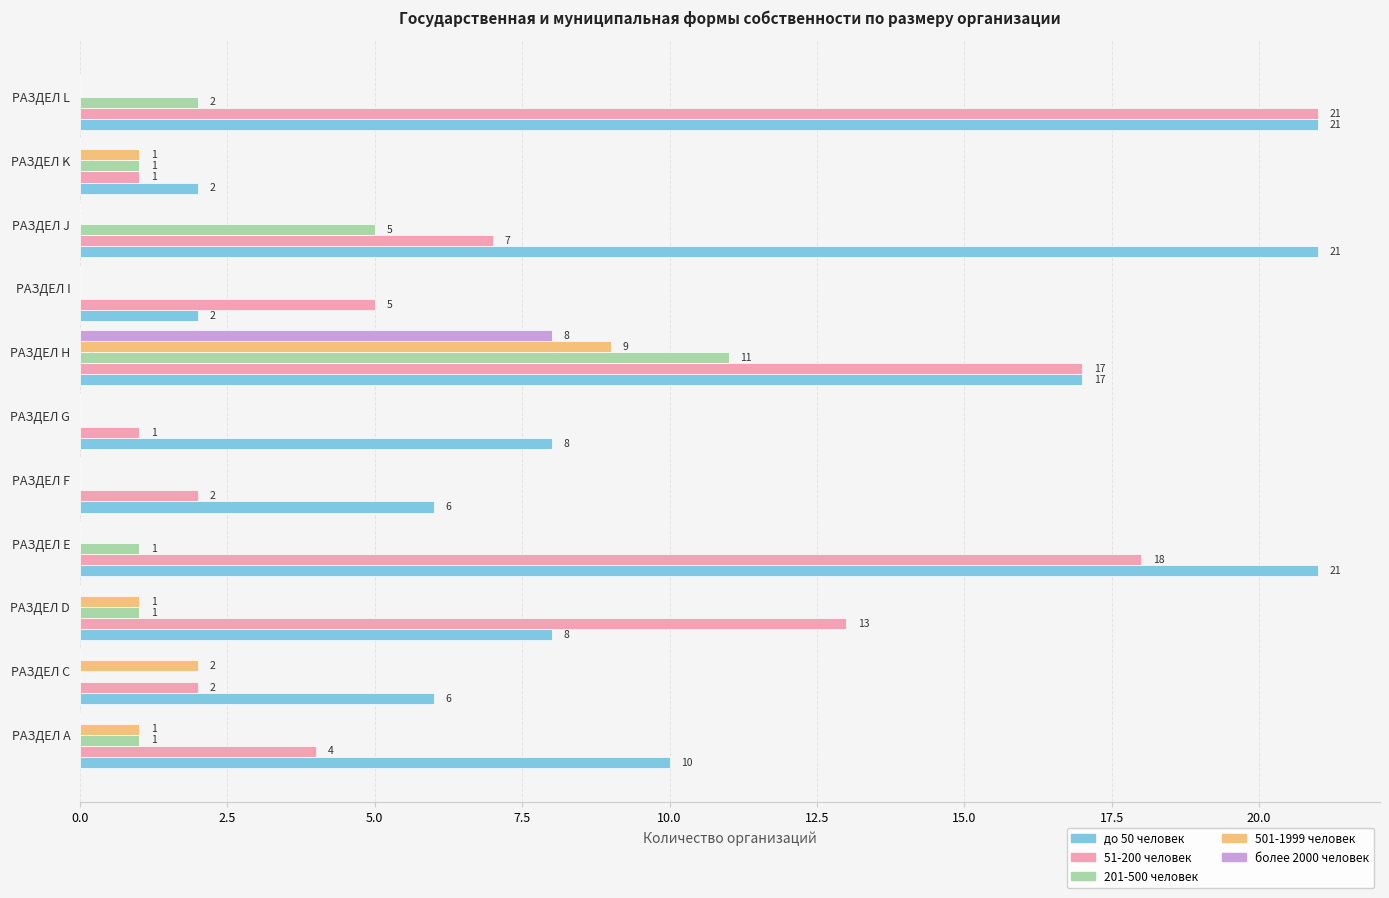

Is the value of 201-500 человек at РАЗДЕЛ H greater than the value of 51-200 человек at РАЗДЕЛ D?

No